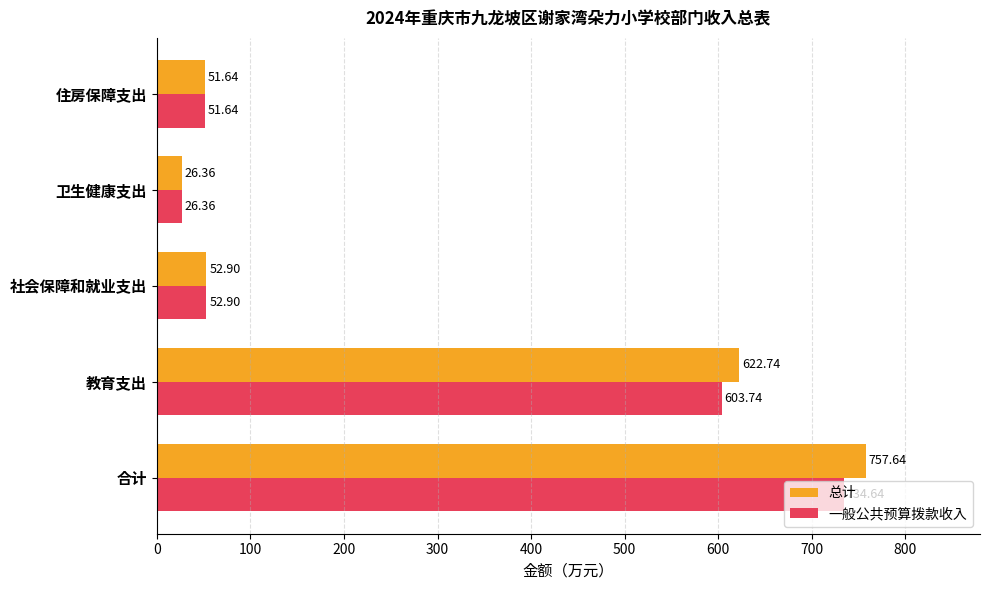

At which label does 一般公共预算拨款收入 reach its minimum?

卫生健康支出